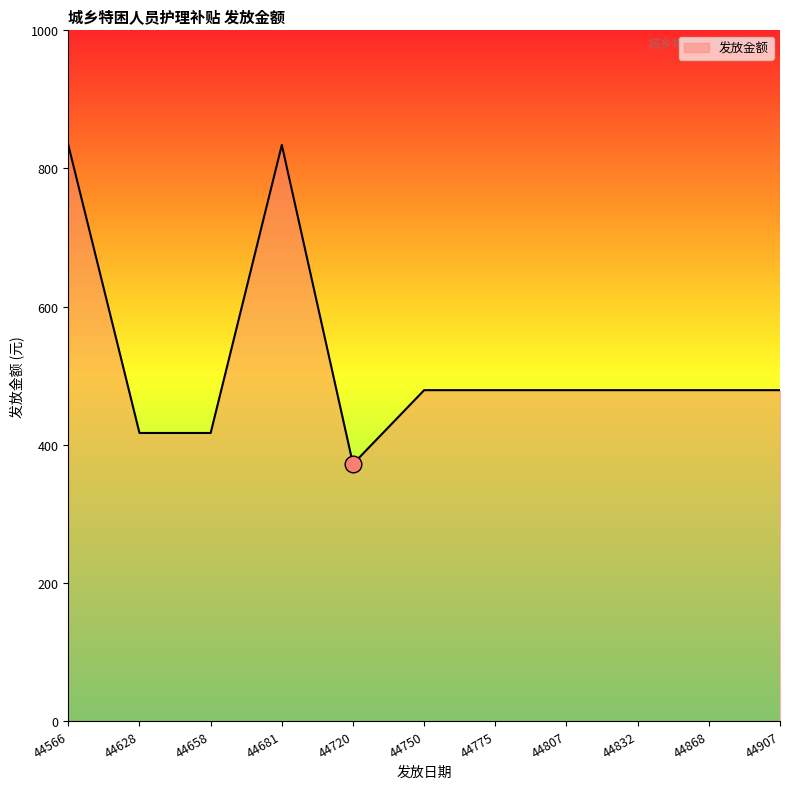

The chart shows a value of 372 at 44720. True or false?

True